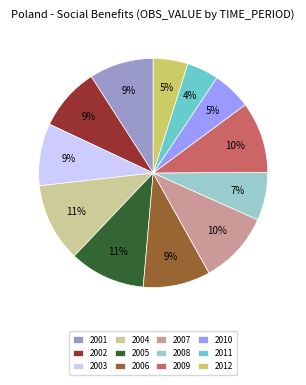

How many segments does this pie chart have?

12